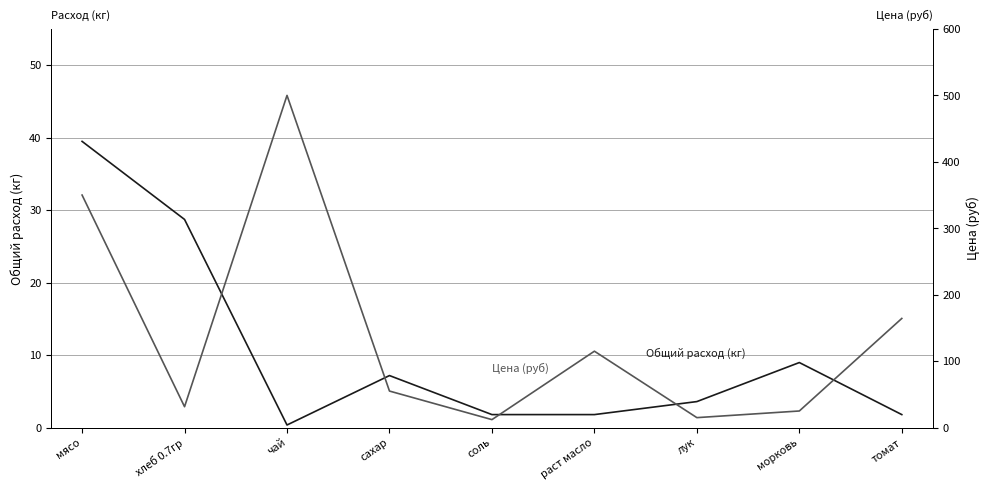

True or false: Общий расход (кг) and Цена (руб) cross at least once.

False